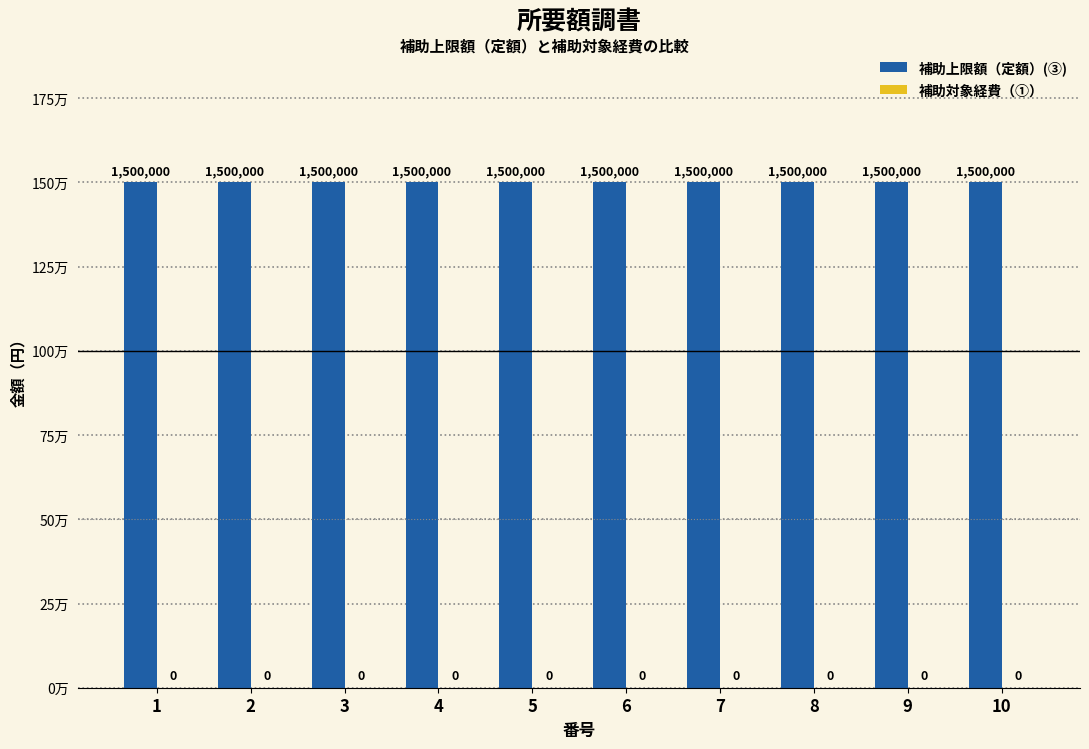

What is the lowest value of the 補助上限額（定額）(③) series?

1500000